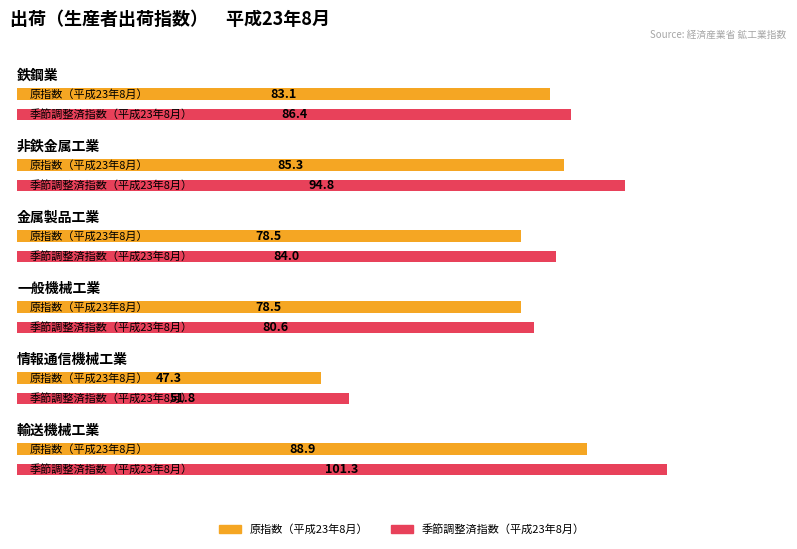

Reading left to right, transcribe all the data shown in this chart.

原指数（平成23年8月）: 83.1	85.3	78.5	78.5	47.3	88.9
季節調整済指数（平成23年8月）: 86.4	94.8	84.0	80.6	51.8	101.3